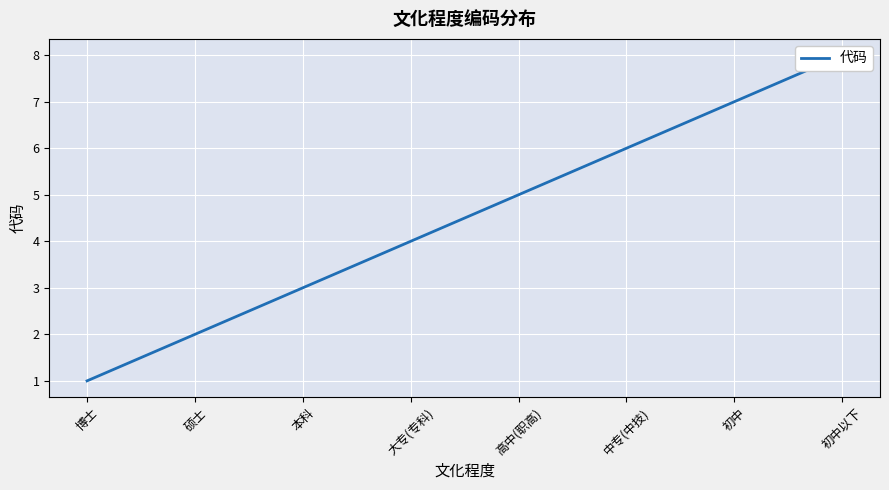

Rank the categories by value from highest to lowest.

初中以下, 初中, 中专(中技), 高中(职高), 大专(专科), 本科, 硕士, 博士